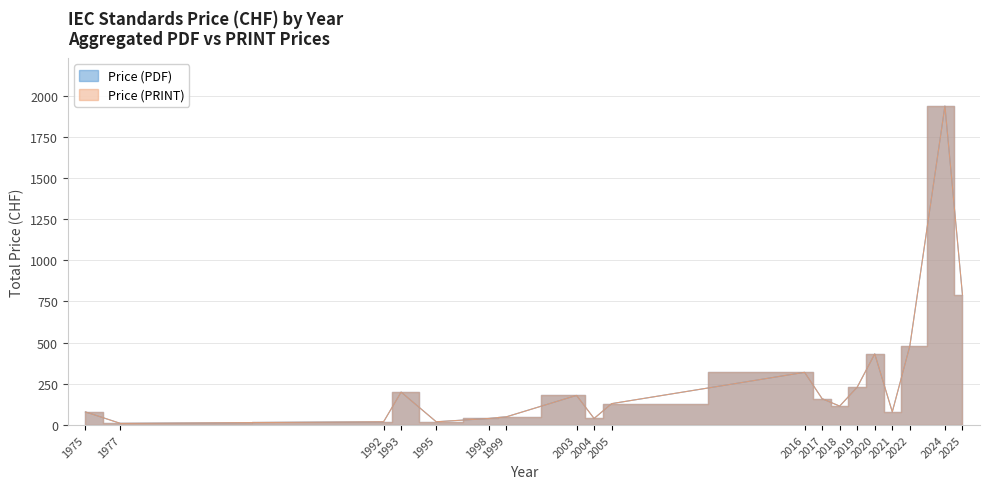

The value of Price (PRINT) at 2021 is 80. True or false?

True